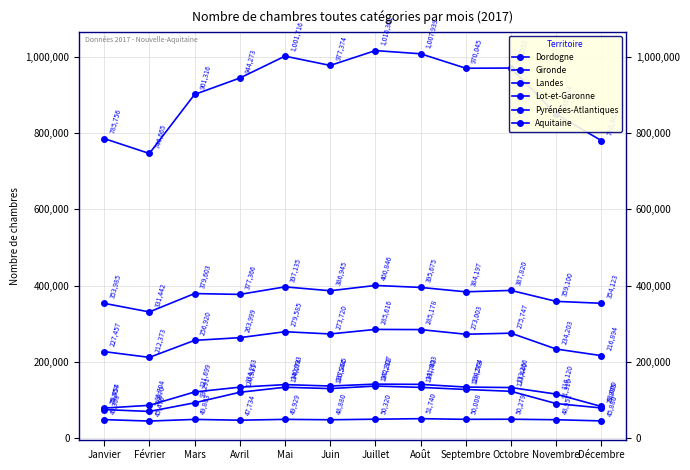

Is this an area chart (filled region under the line)?

No